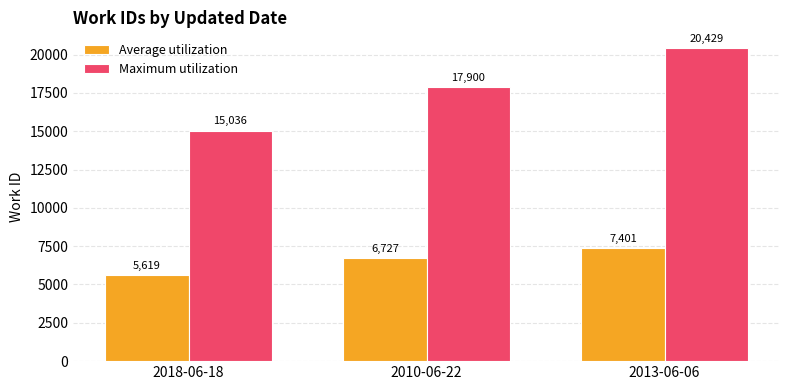

What is the highest value of the Maximum utilization series?

20429